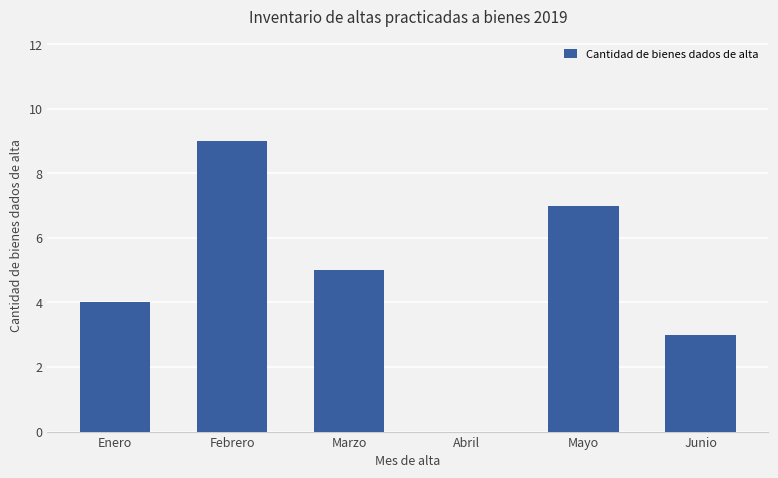

True or false: the data shows 1 at Marzo.

False